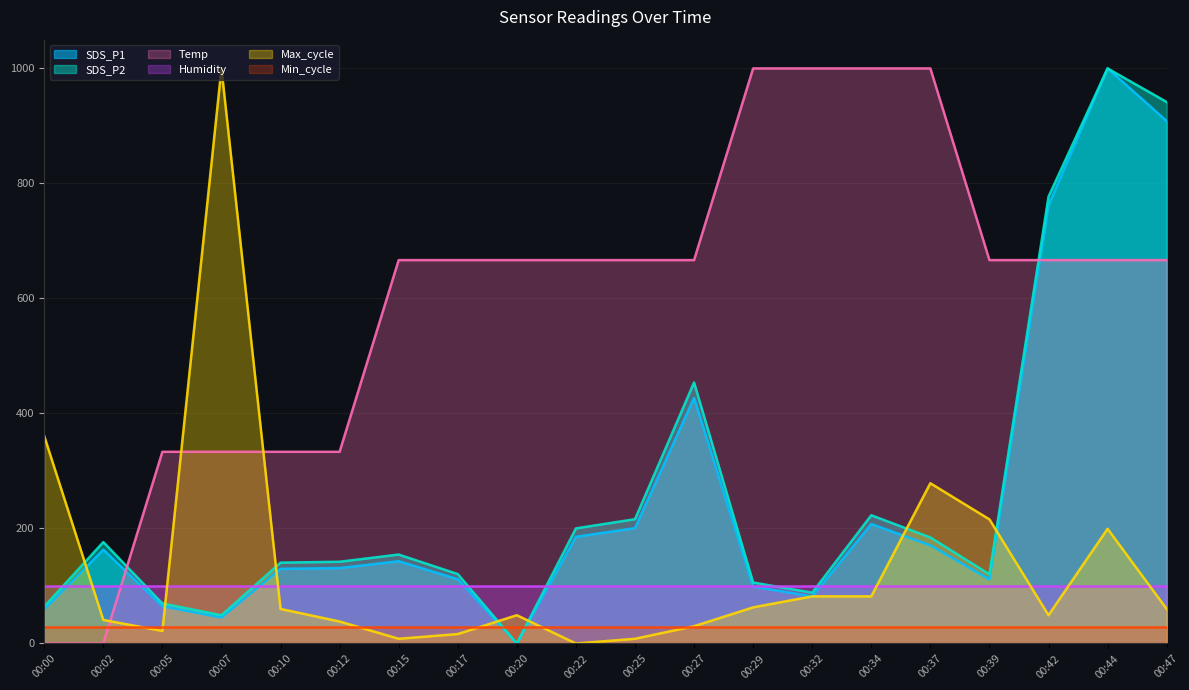

What is the total value across all series at 00:05?

617.4